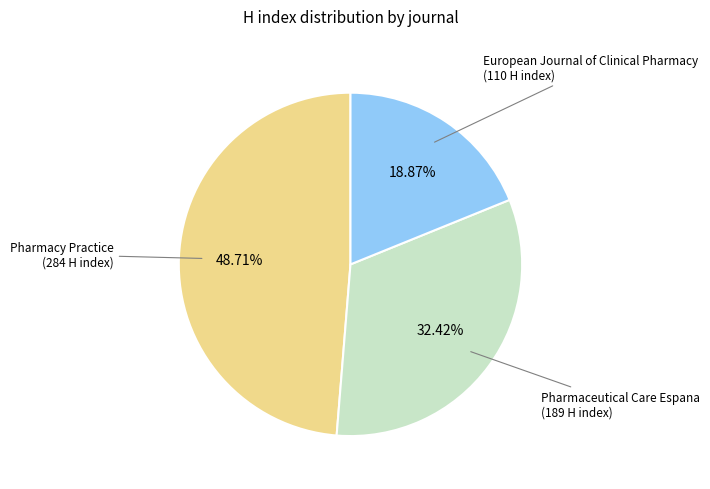

Does any single category account for the majority?

No